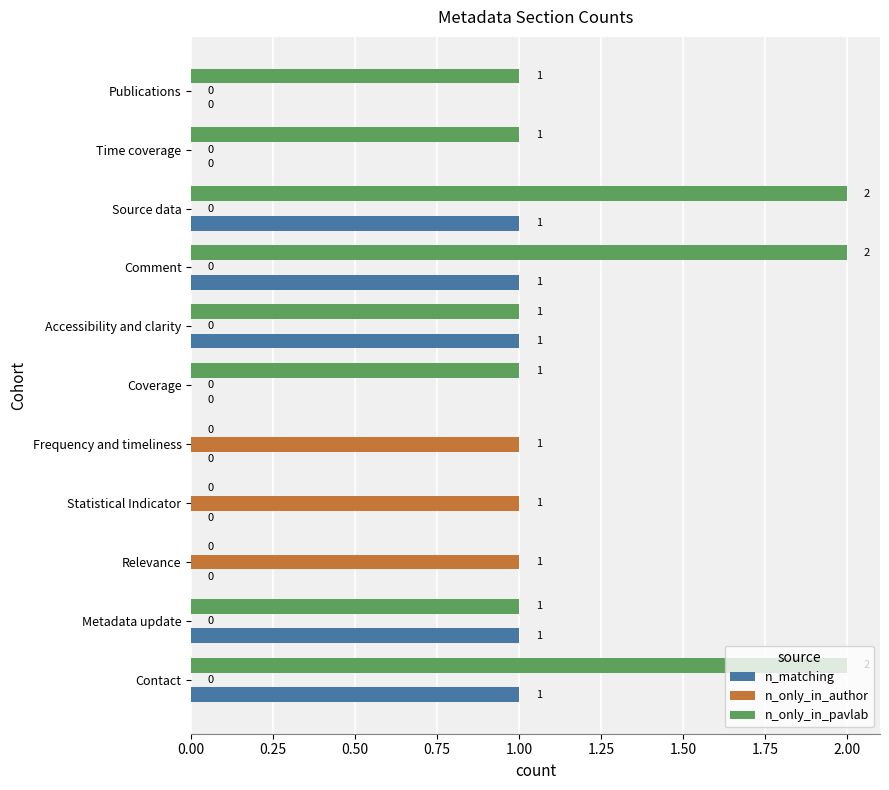

Is it true that n_only_in_author equals -1 at Comment?

False